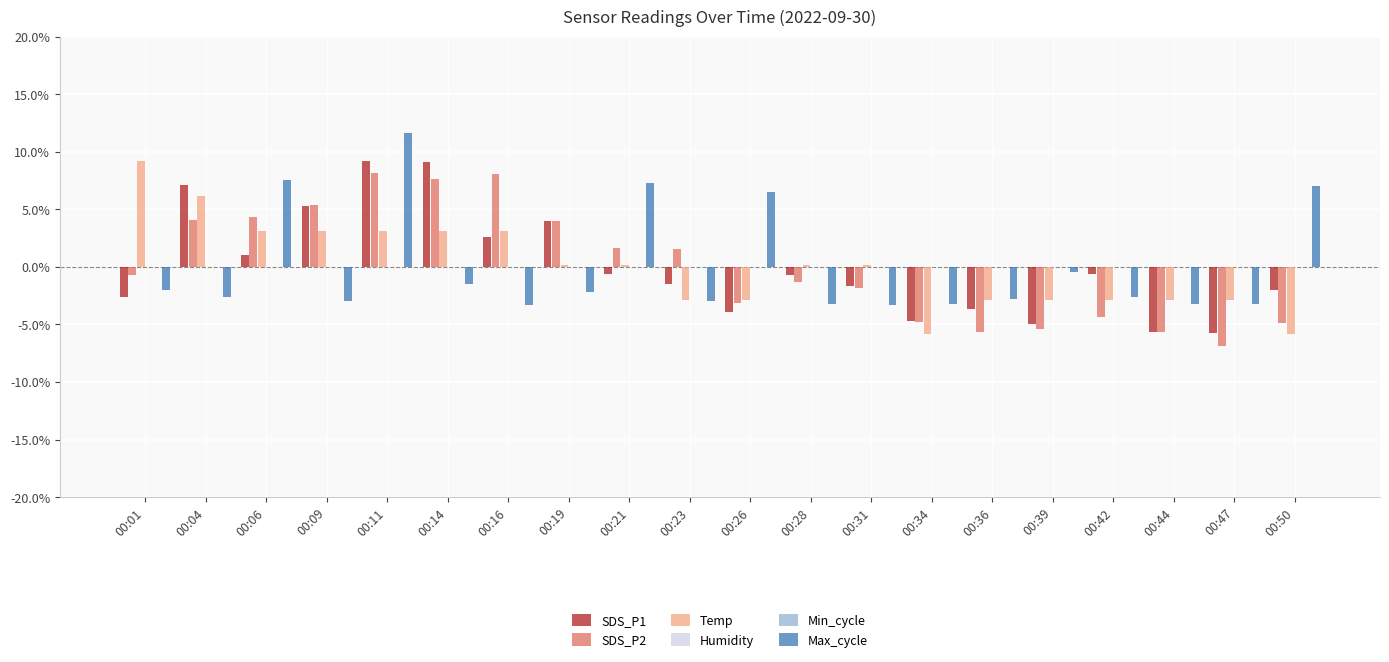

What is the value of the Max_cycle bar at the 20th from the left?

0.1